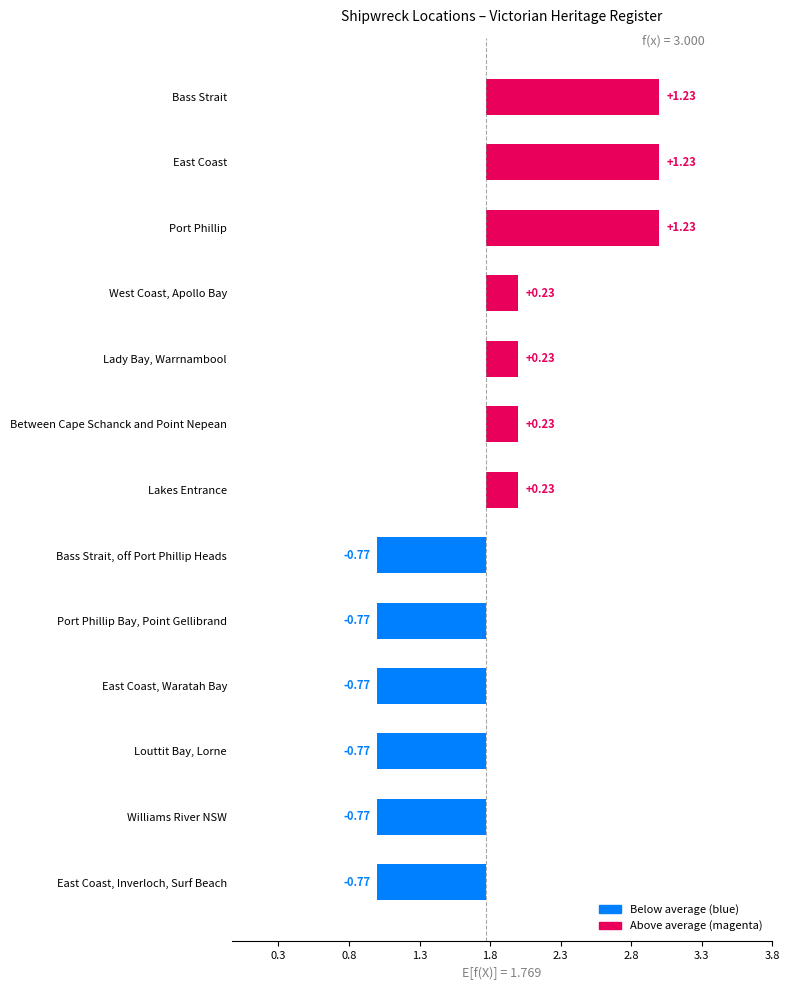

How many positive values are there?

7